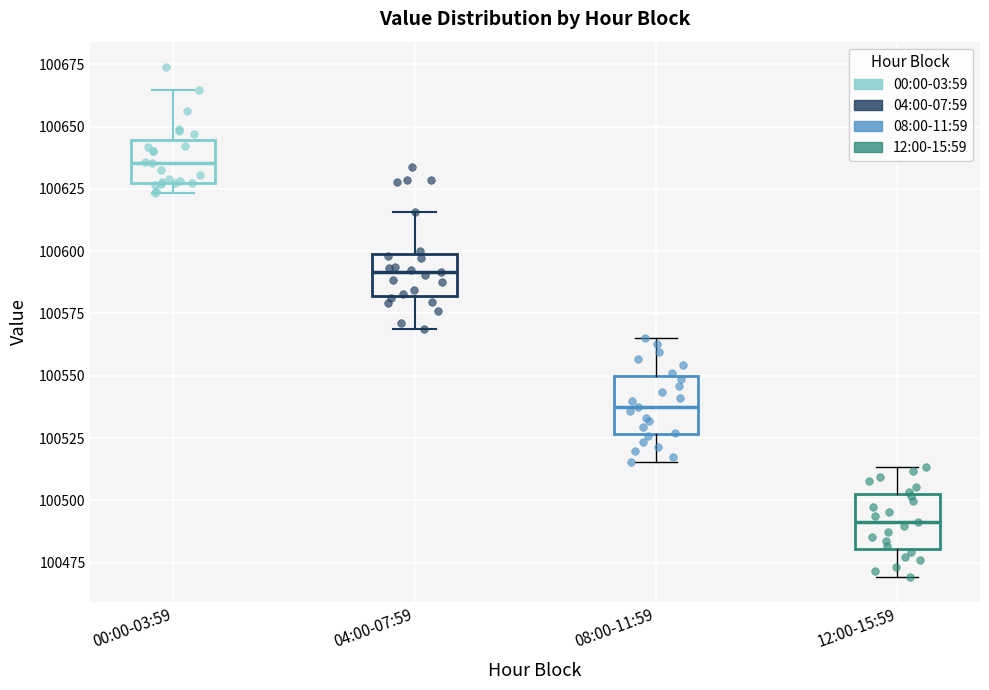

Which box has the highest median line?

00:00-03:59